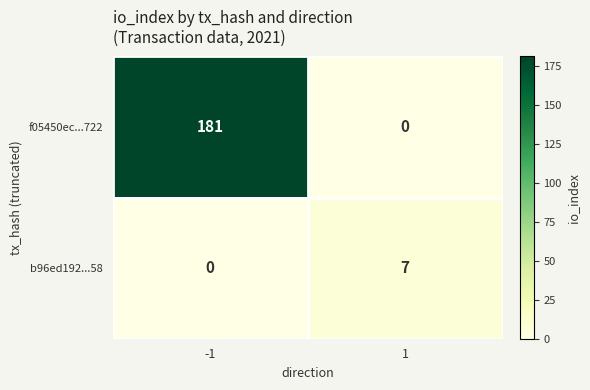

Which series has the largest range (max minus min)?

f05450ec...722